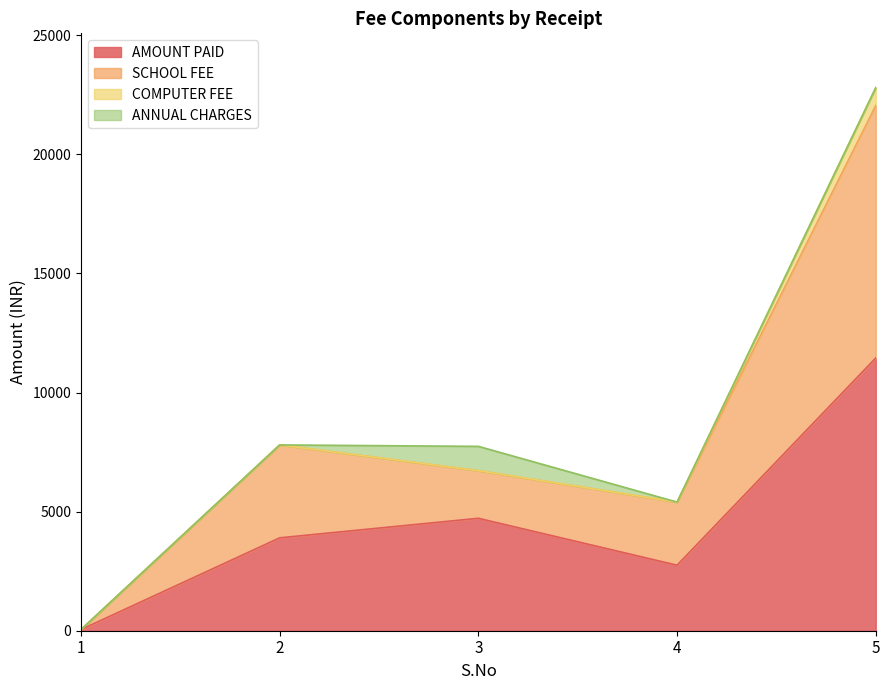

Rank the categories by AMOUNT PAID value from highest to lowest.

5, 3, 2, 4, 1